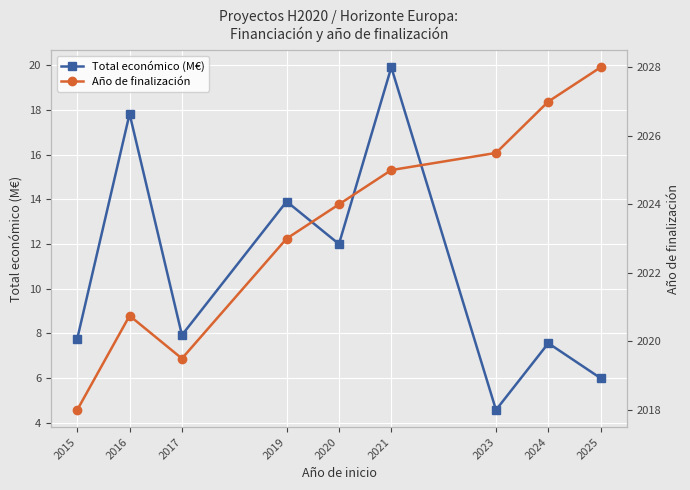

Where is the first local maximum for Año de finalización?

2016